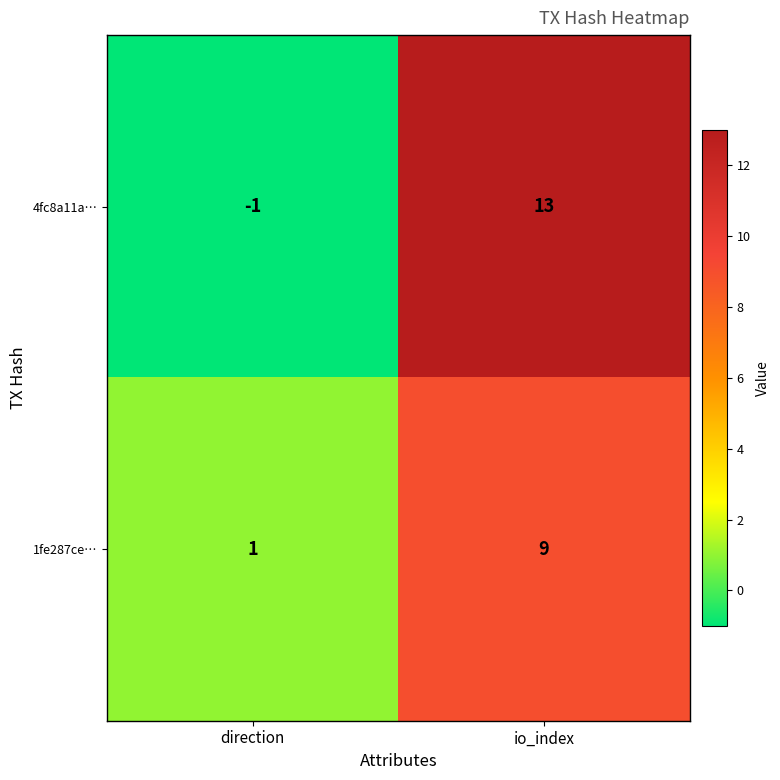

At which category does the chart reach its peak across all series?

io_index